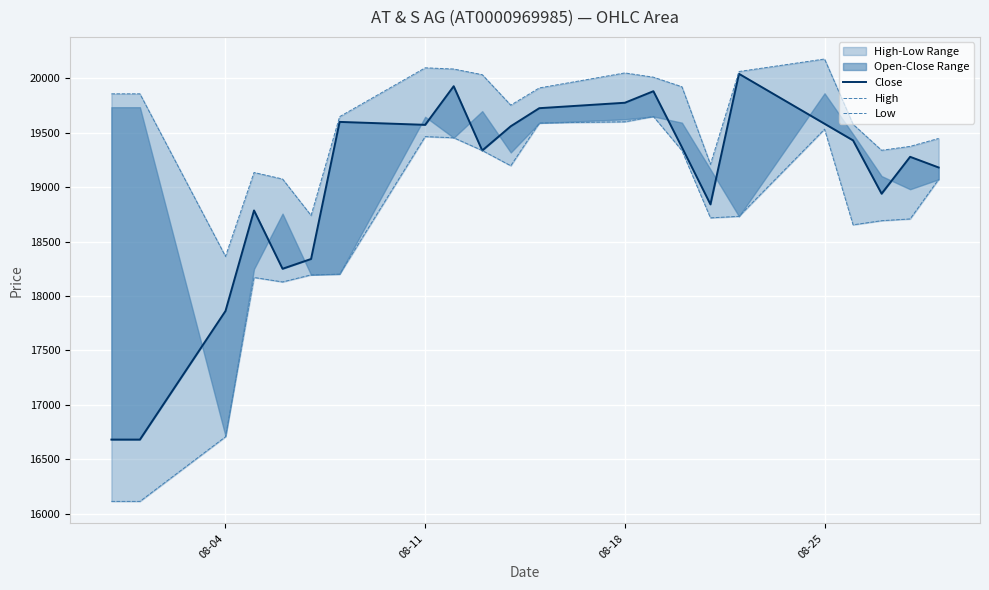

What is the lowest value of the Close series?

16681